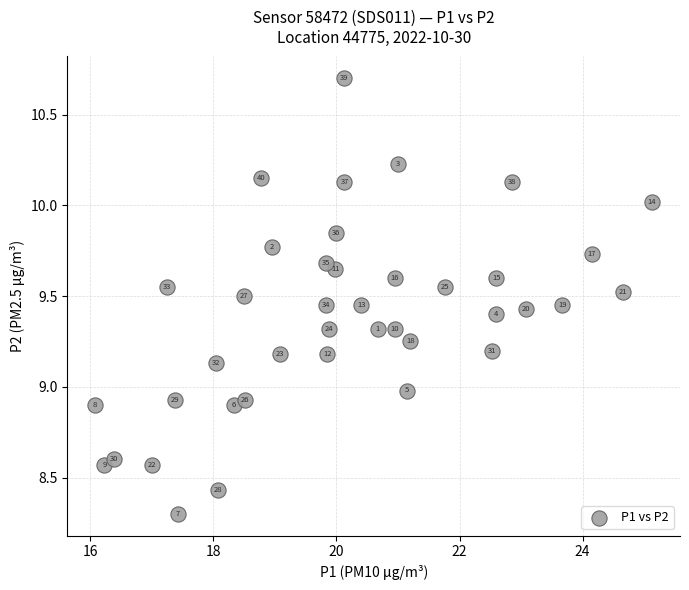

What is the range of Y values (max minus min)?

2.4